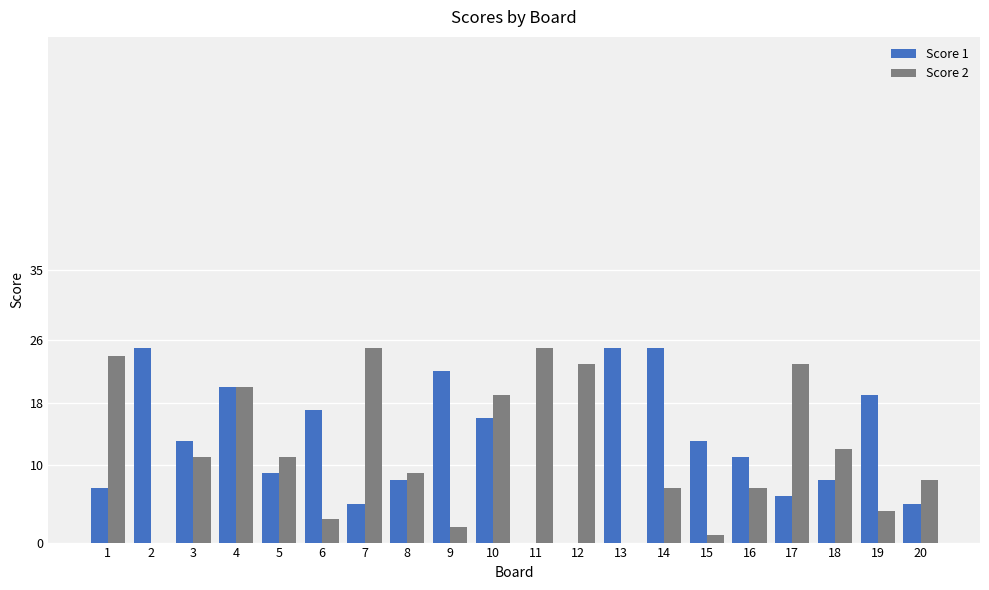

What is the maximum value shown in the chart?

25